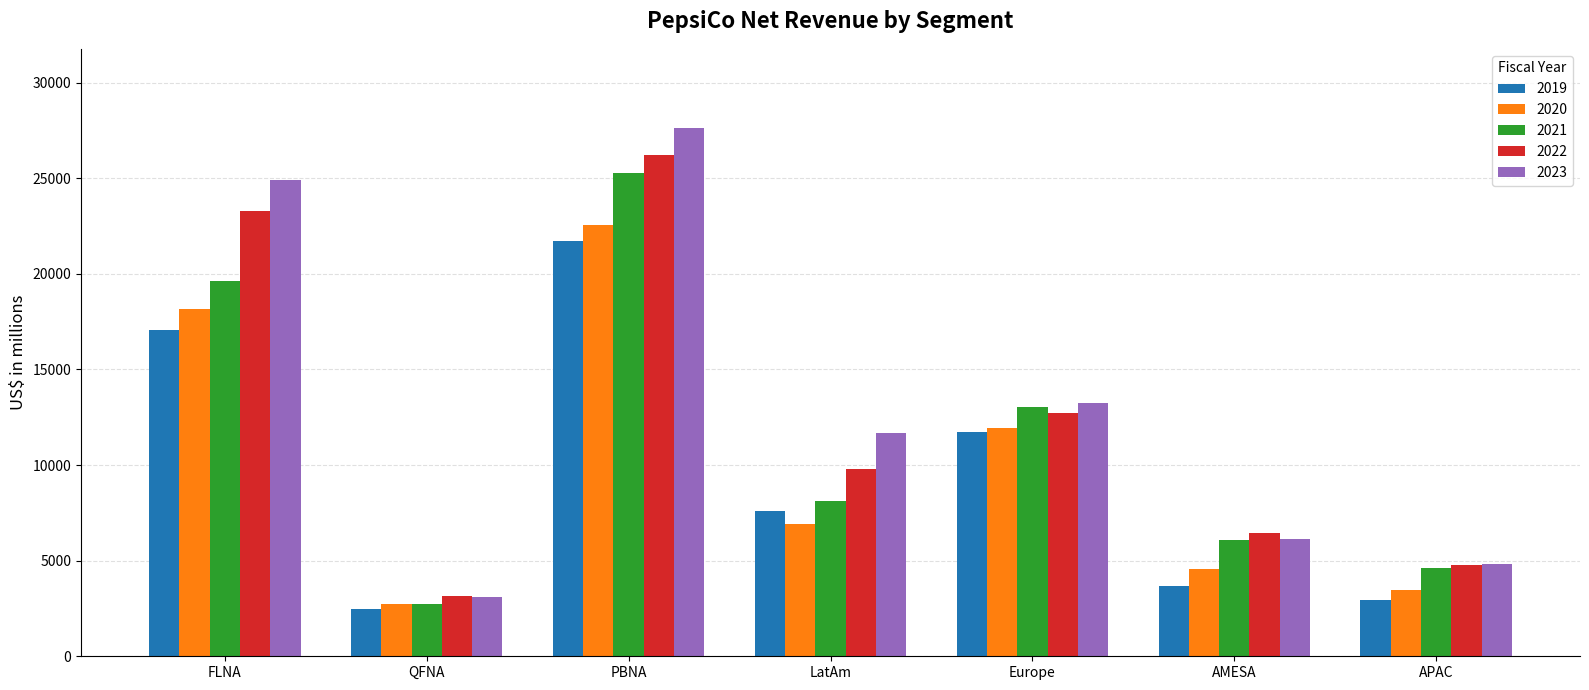

What is the spread (max minus min) of values at FLNA?

7836